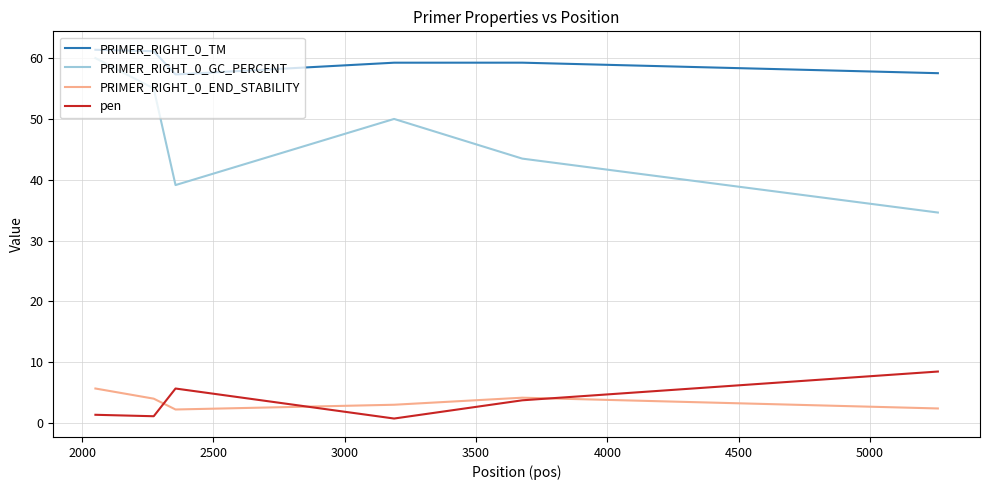

List the series in order of their peak value, lowest first.

PRIMER_RIGHT_0_END_STABILITY, pen, PRIMER_RIGHT_0_GC_PERCENT, PRIMER_RIGHT_0_TM